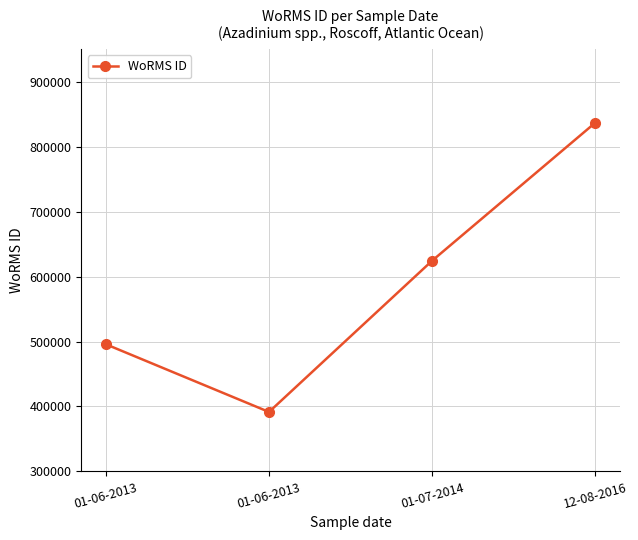

How many points are lower than both their immediate neighbors (excluding endpoints)?

1